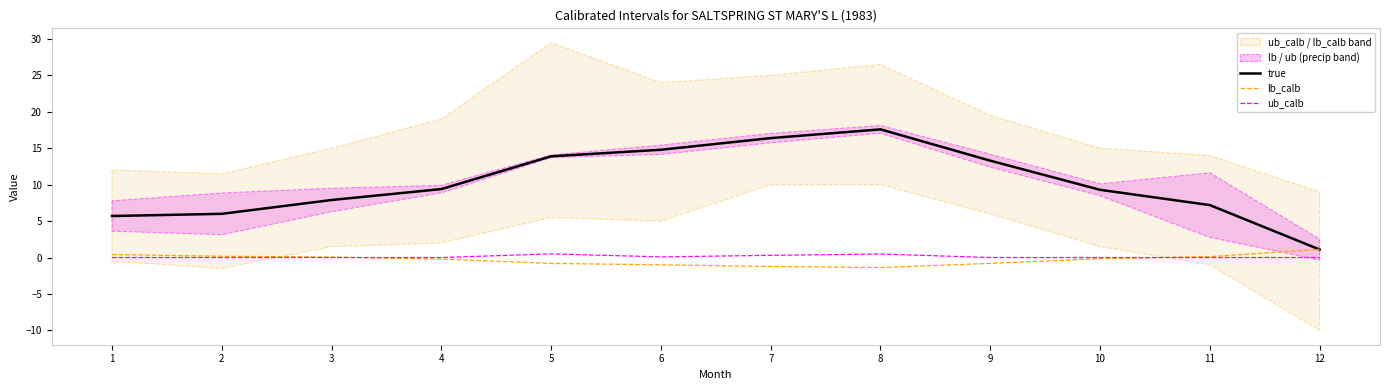

True or false: ub_calb has a value of 0.3 at 7.

True